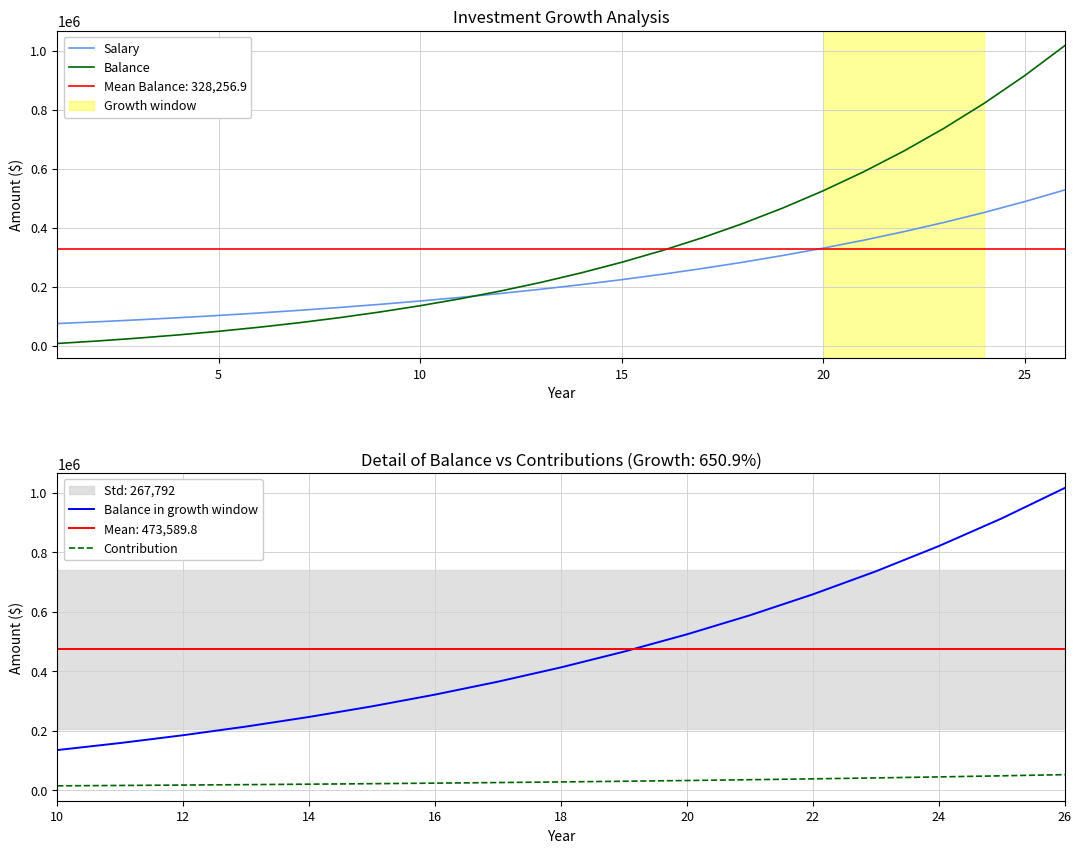

At which label is Salary closest to 301295?

19